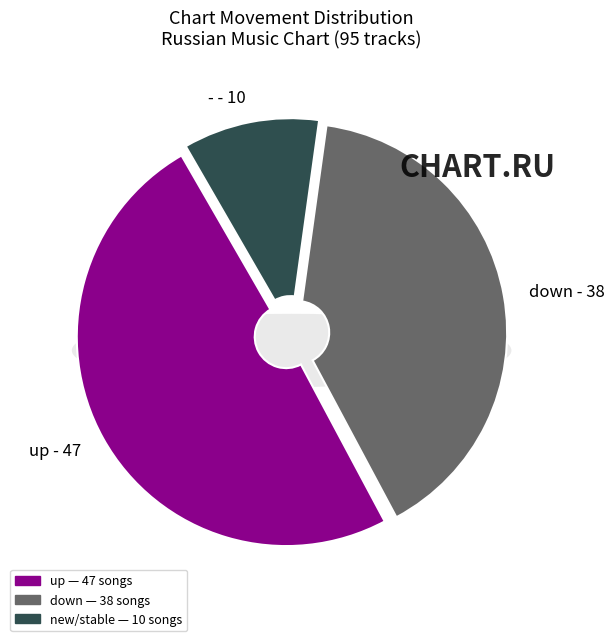

Does any single category account for the majority?

No